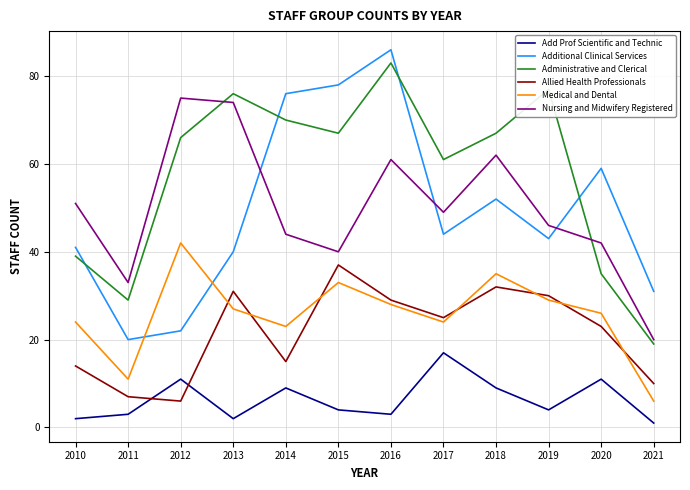

Is the value of Allied Health Professionals at 2016 greater than the value of Medical and Dental at 2018?

No